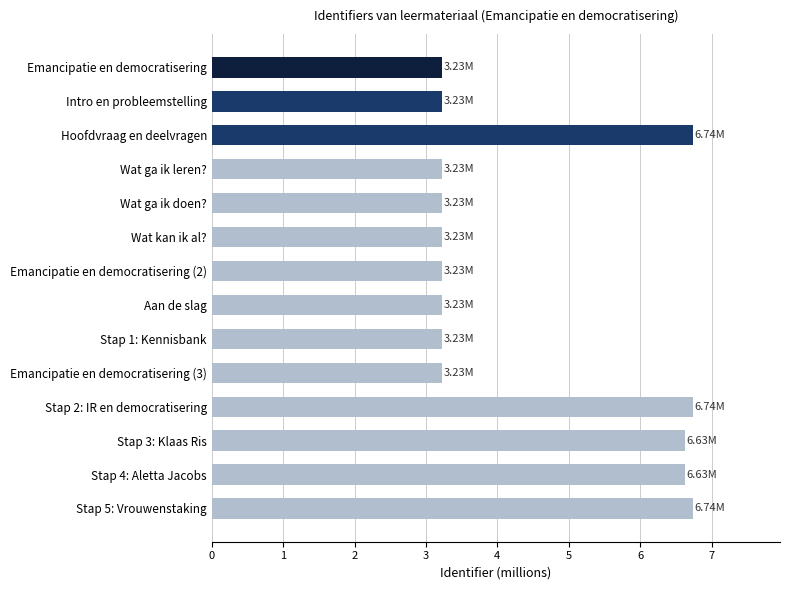

Approximately how many times larger is the value at Stap 1: Kennisbank compared to Hoofdvraag en deelvragen?

0.5